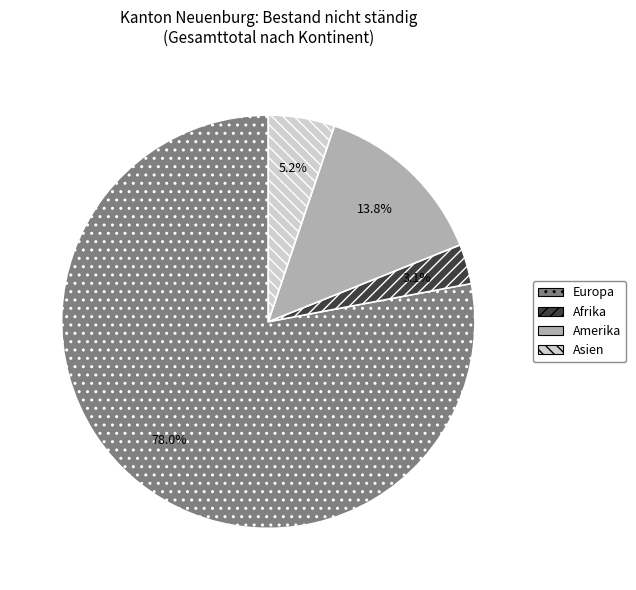

What is the smallest slice in the pie chart?

Afrika